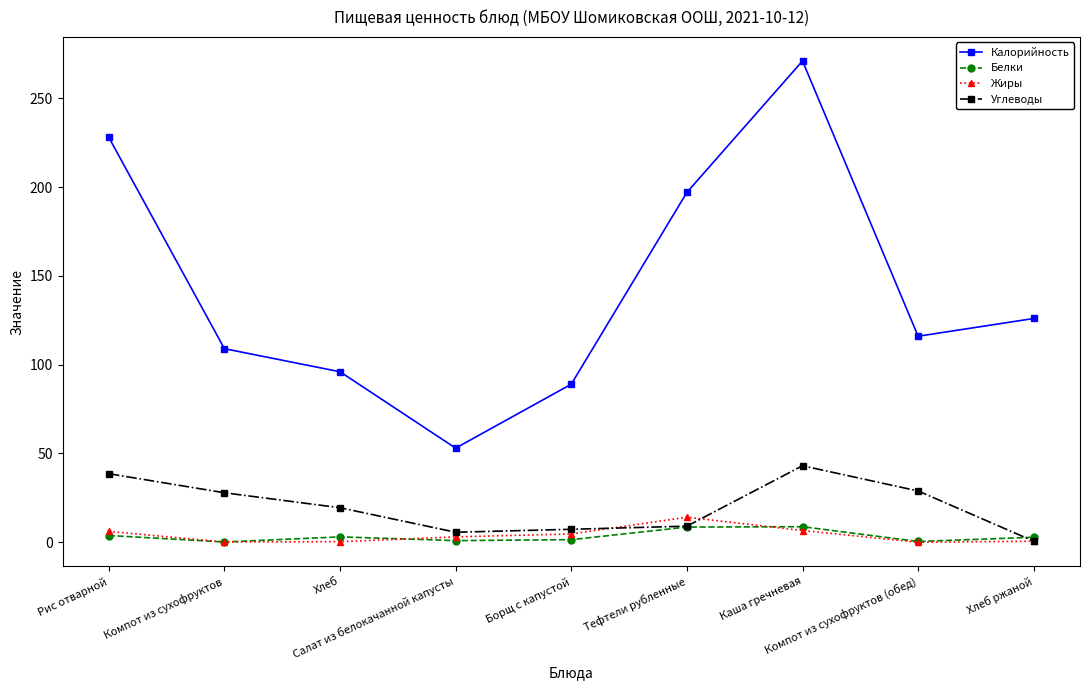

True or false: Углеводы has more than 0 points higher than both neighbors.

True